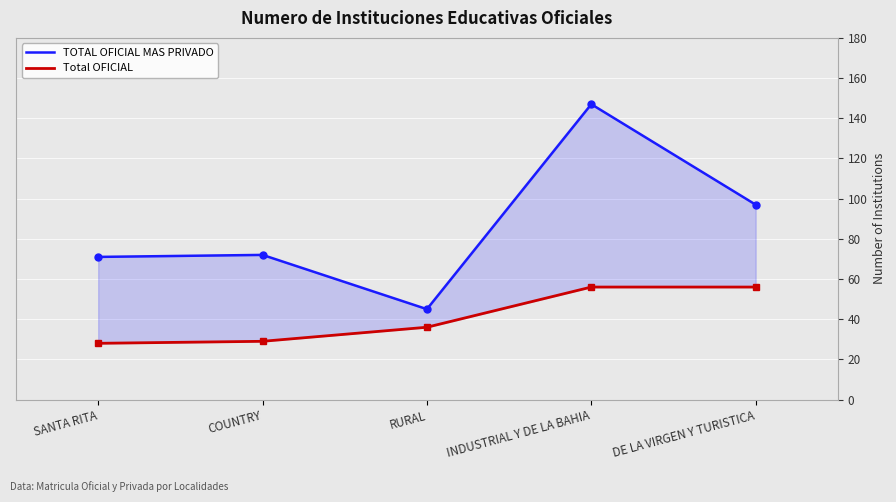

What is the value of the Total OFICIAL point at the 2nd from the left?

29